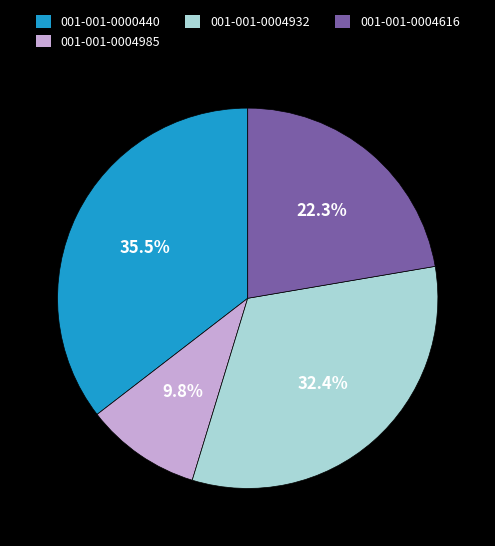

Which slice is the largest?

001-001-0000440